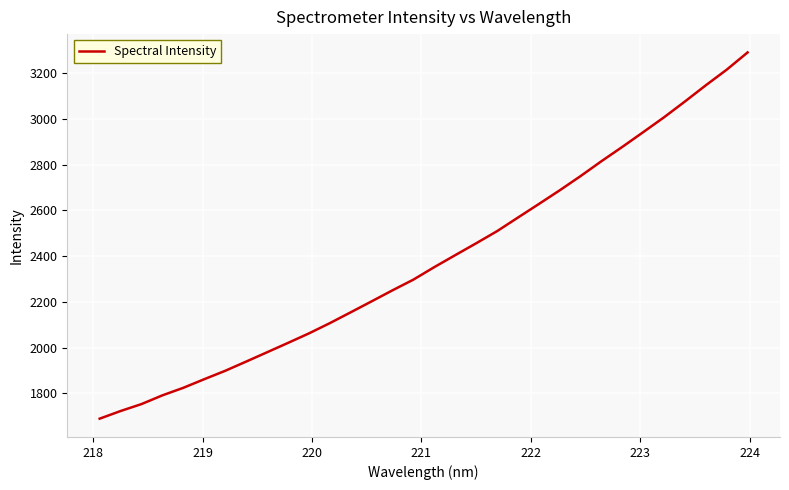

What is the difference between the maximum and minimum values?

1600.9